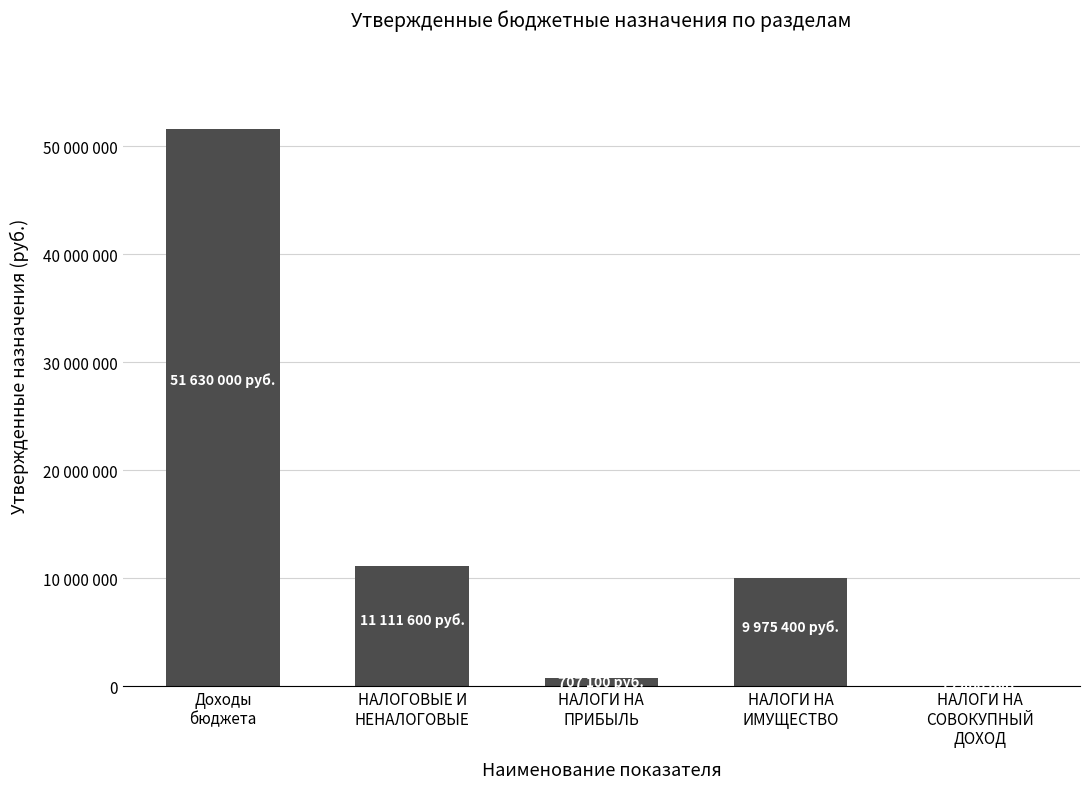

Between Доходы
бюджета and НАЛОГИ НА
ИМУЩЕСТВО, which is larger?

Доходы
бюджета